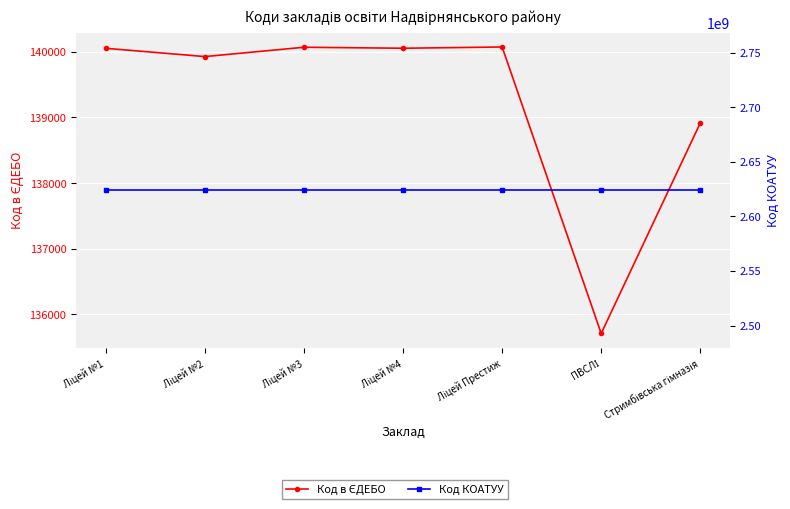

True or false: Код КОАТУУ and Код в ЄДЕБО cross at least once.

False